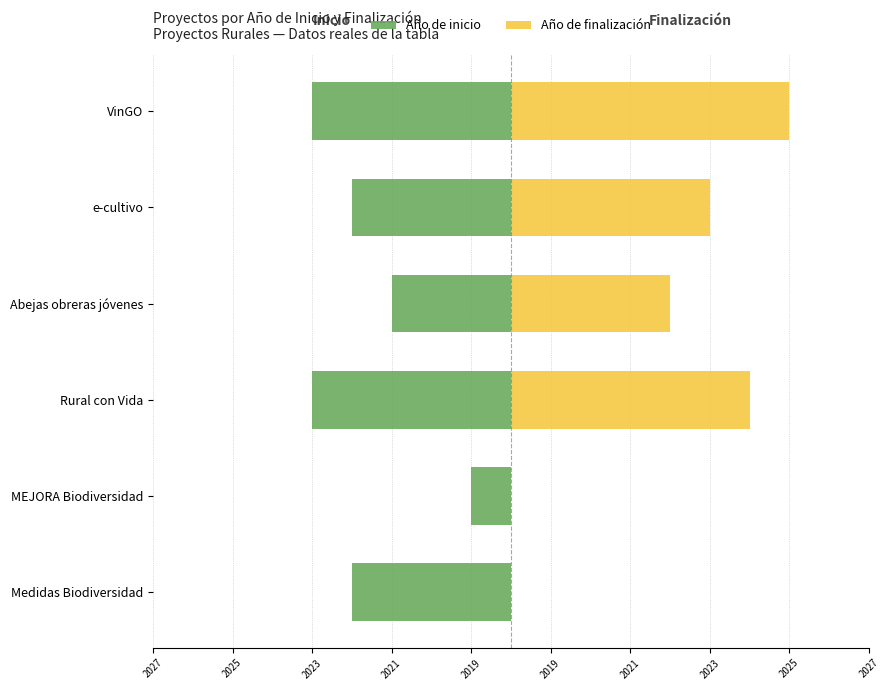

The value of Año de finalización at Rural con Vida is 6. True or false?

True